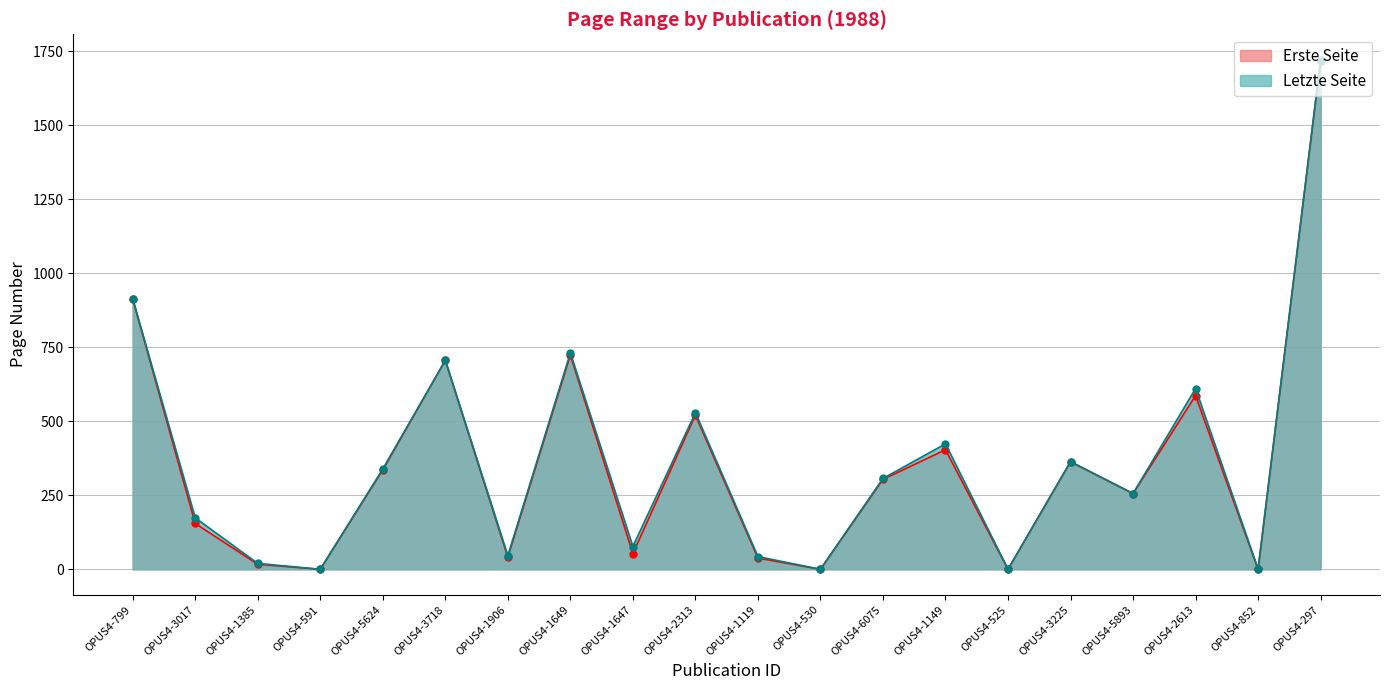

How many lines are shown in the chart?

2